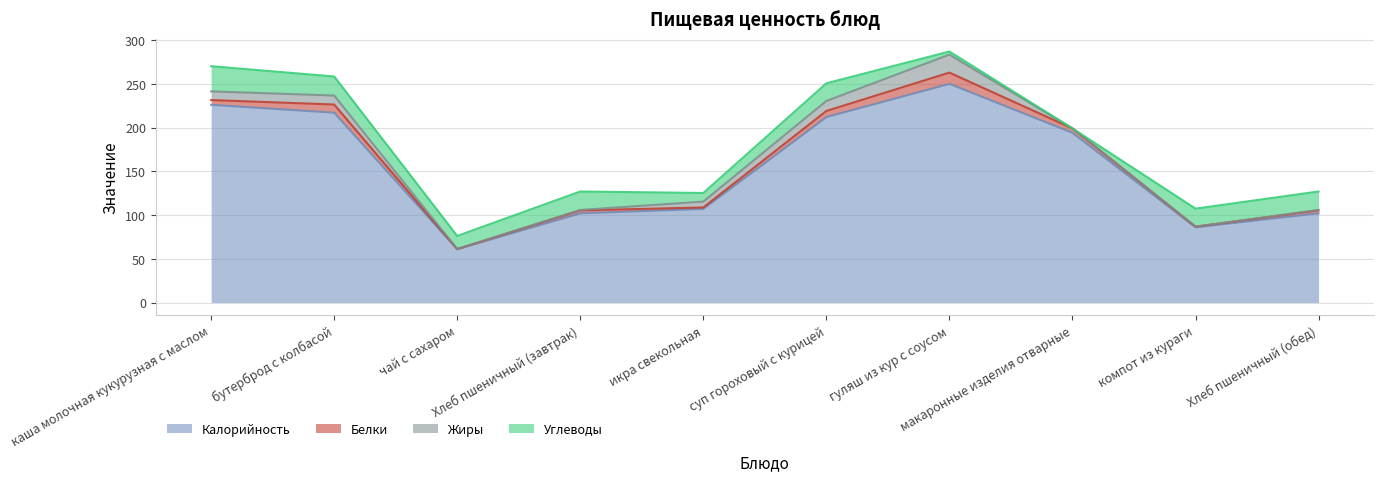

Reading left to right, list all the values displayed in this chart.

Калорийность: 226.0	217.0	61.0	102.0	107.0	212.0	250.0	194.0	86.0	102.0
Белки: 5.4	9.3	0.1	3.3	1.7	7.0	12.8	5.0	0.7	3.3
Жиры: 9.9	10.2	0.0	0.5	6.7	11.4	20.5	0.0	0.0	0.5
Углеводы: 28.8	21.8	15.0	21.1	9.8	20.2	3.6	0.0	20.6	21.1